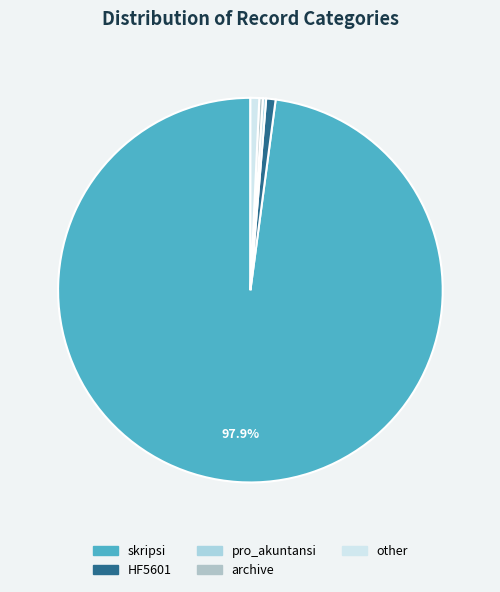

Between HF5601 and archive, which is larger?

HF5601